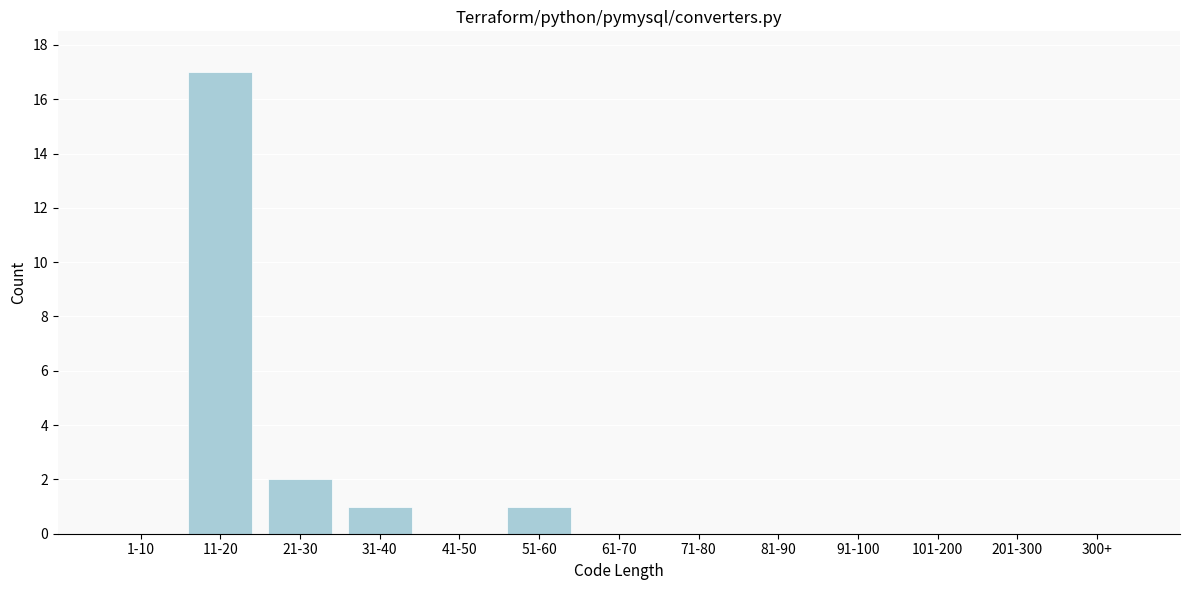

Reading right to left, transcribe all the data shown in this chart.

300+=0	201-300=0	101-200=0	91-100=0	81-90=0	71-80=0	61-70=0	51-60=1	41-50=0	31-40=1	21-30=2	11-20=17	1-10=0